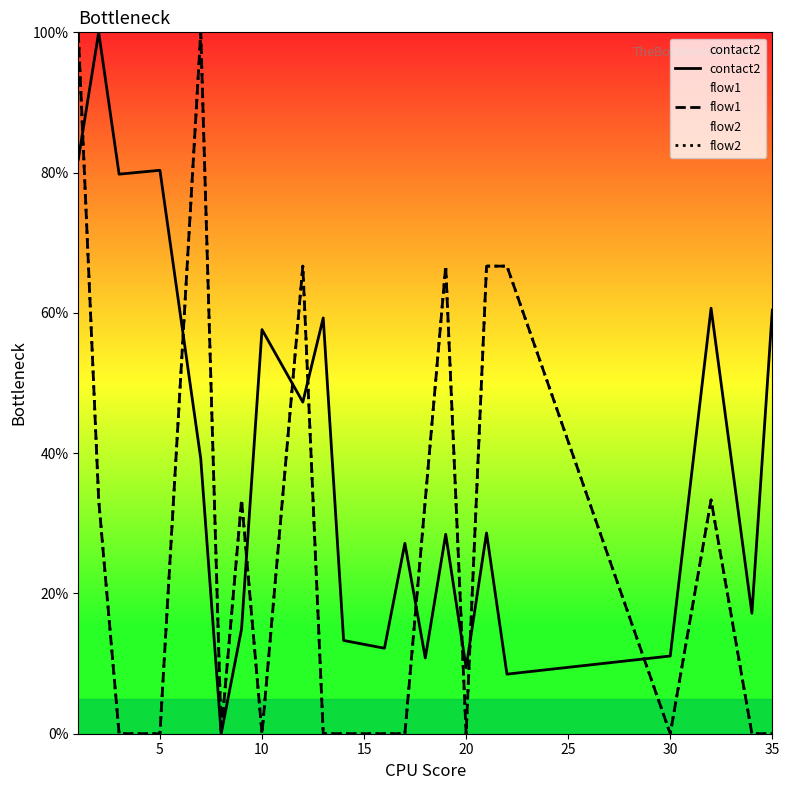

The contact2 series shows 88.3 at 9. True or false?

False